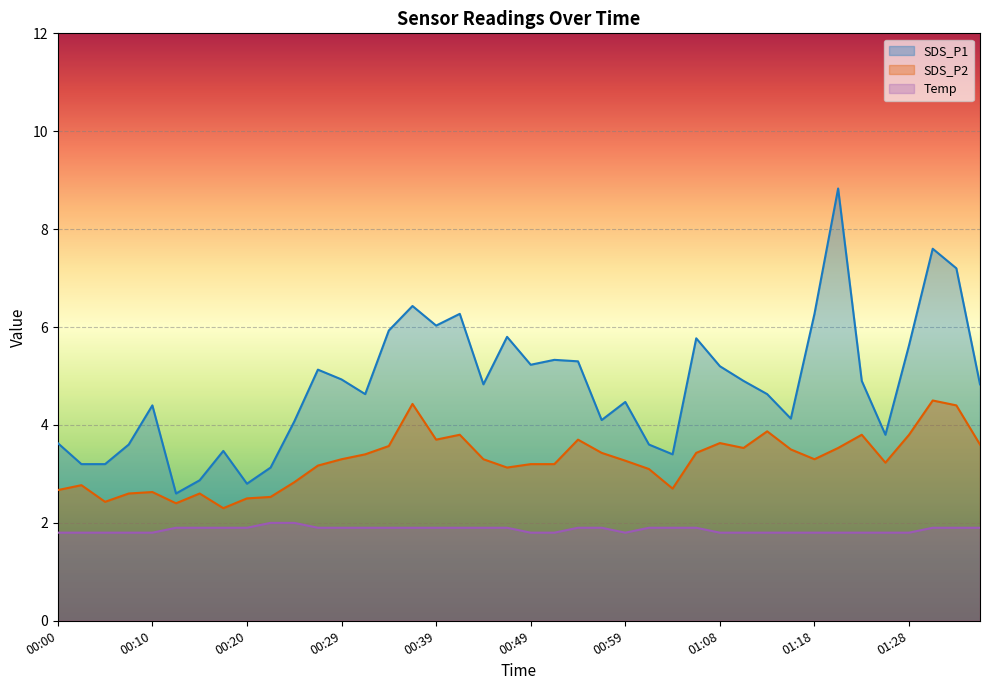

Is the value of SDS_P1 at 00:49 greater than the value of Temp at 00:42?

Yes